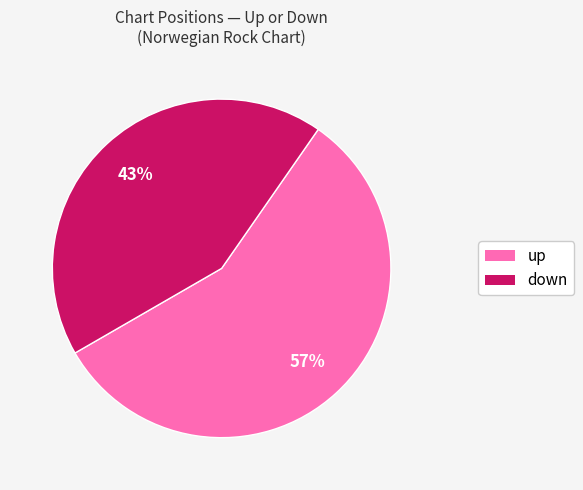

Does any single category account for the majority?

Yes